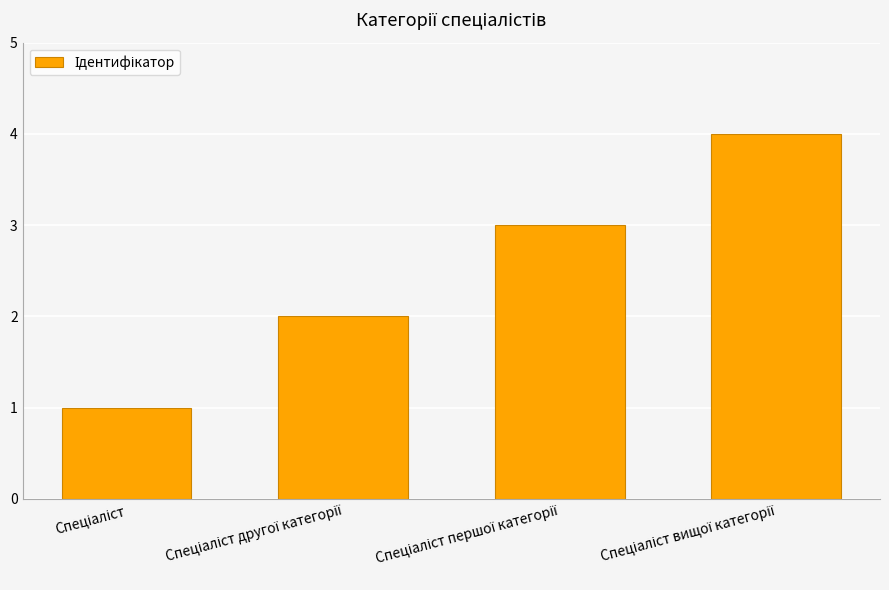

Reading right to left, what are all the values shown in this chart?

4	3	2	1